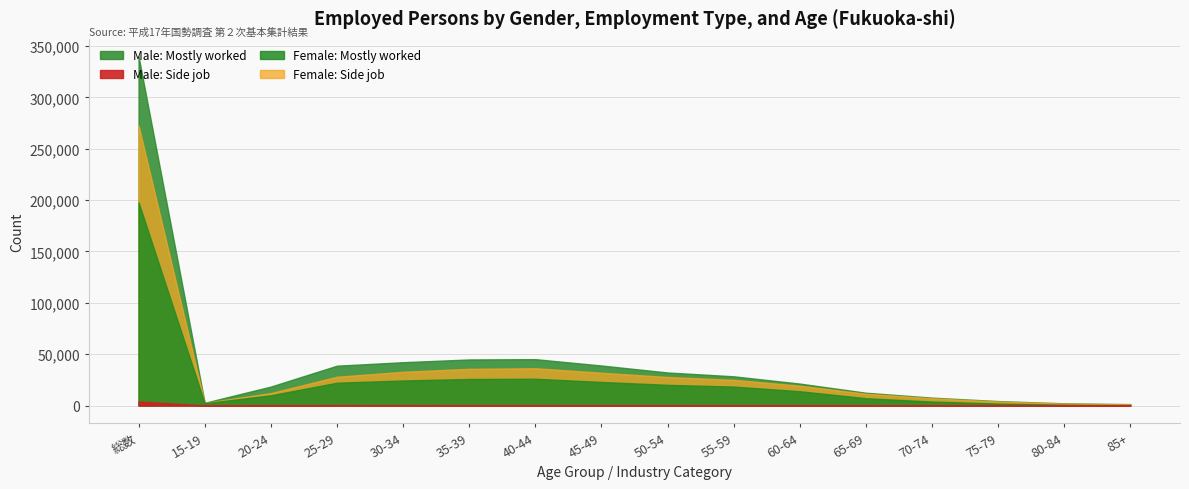

Count the number of data series in this chart.

4